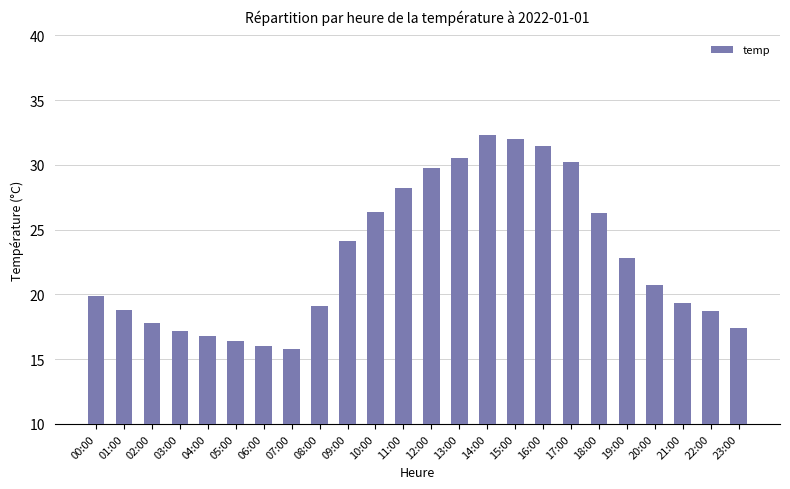

What is the maximum value shown in the chart?

32.3